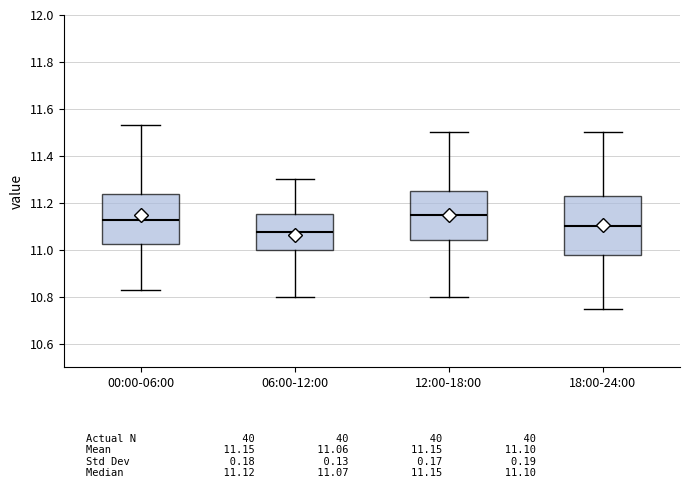

Where does the upper whisker of the box for 12:00-18:00 end on the y-axis? The values are not printed on the chart, so give them approximately, as read against the axis.

11.50